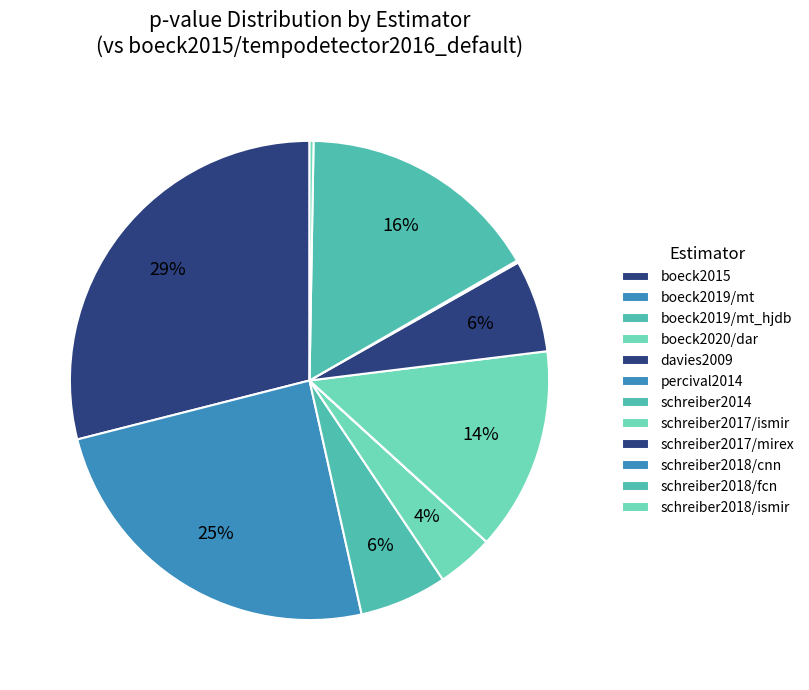

Is there a majority slice in this chart?

No